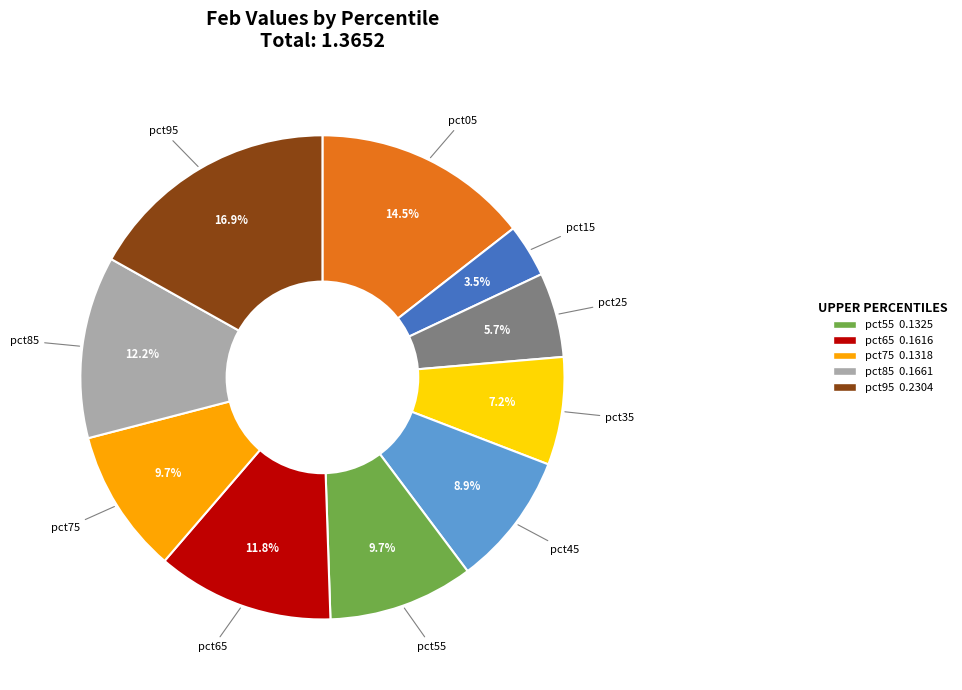

Does pct05 represent more than half of the total?

No